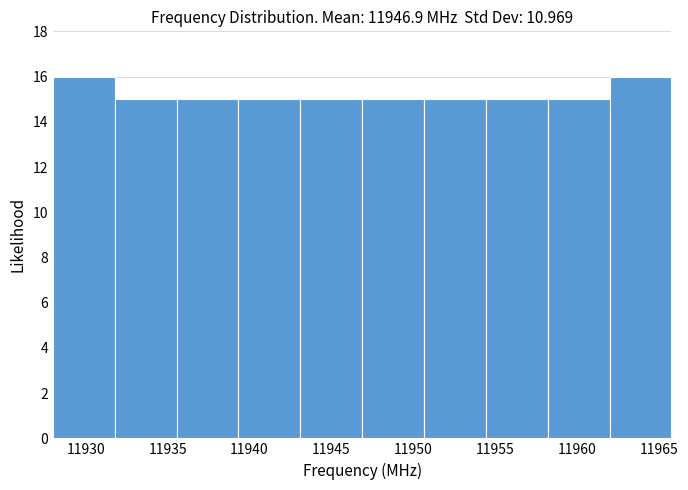

Reading left to right, list every bar in this chart as the range it spans on the x-axis followed by its height. Neither the bar edges nor the heights are printed on the chart, so give them approximately, as read against the axes.

11928.0 to 11932.0: 16
11932.0 to 11935.5: 15
11935.5 to 11939.5: 15
11939.5 to 11943.0: 15
11943.0 to 11947.0: 15
11947.0 to 11950.5: 15
11950.5 to 11954.5: 15
11954.5 to 11958.0: 15
11958.0 to 11962.0: 15
11962.0 to 11966.0: 16